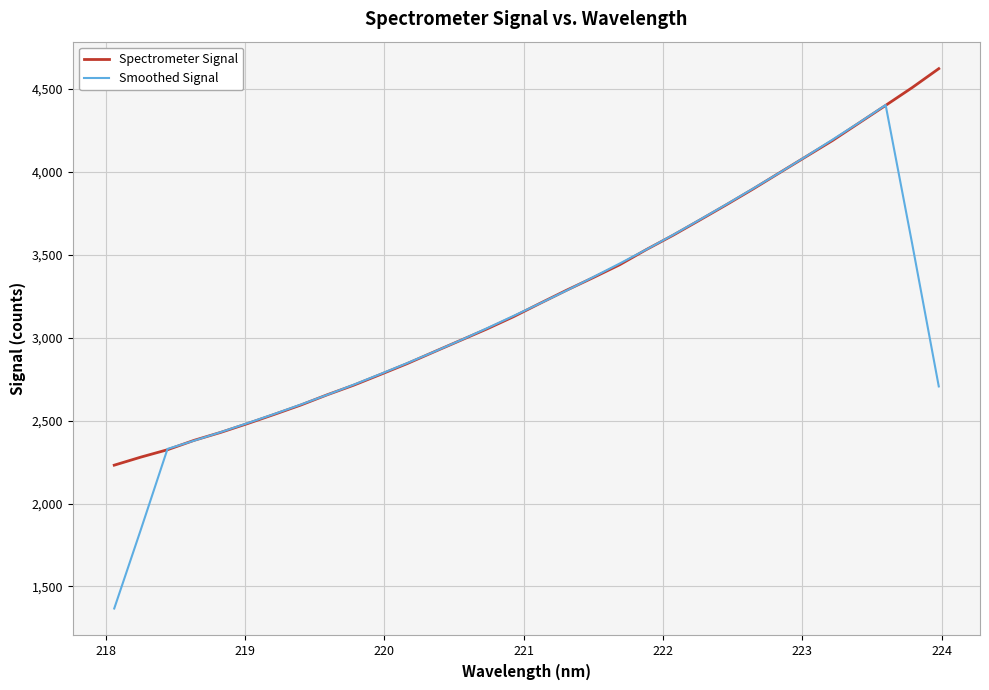

Count the number of categories in the chart.

32